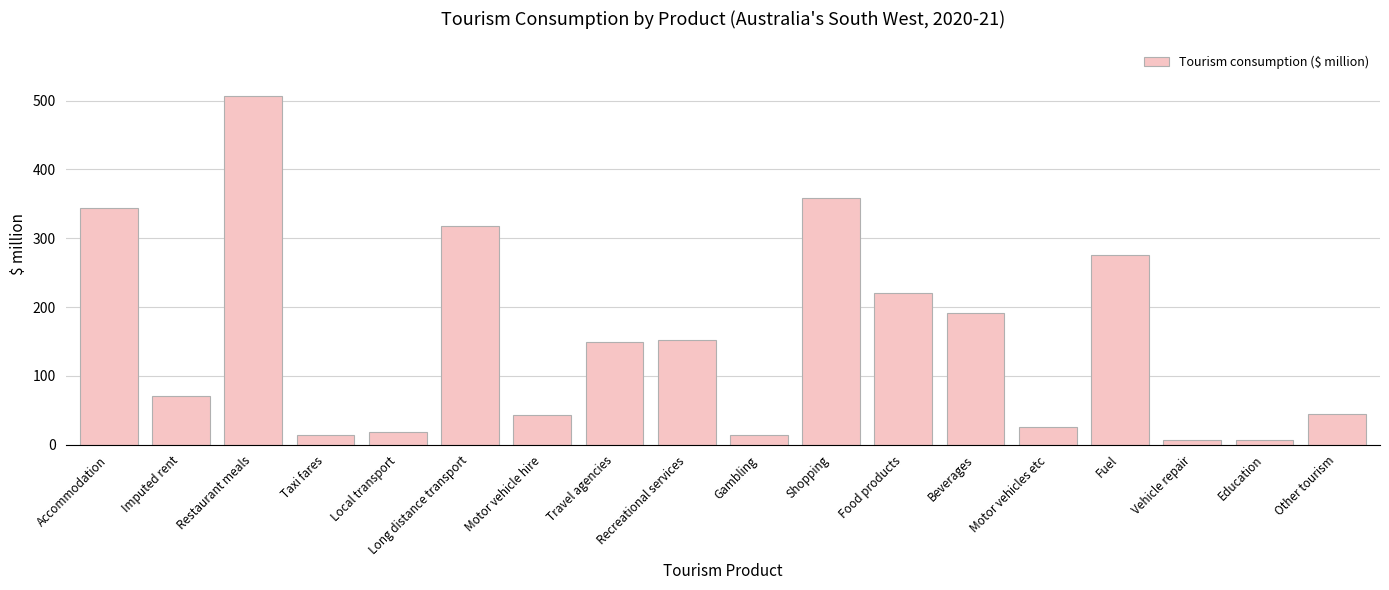

What is the minimum value shown in the chart?

6.5